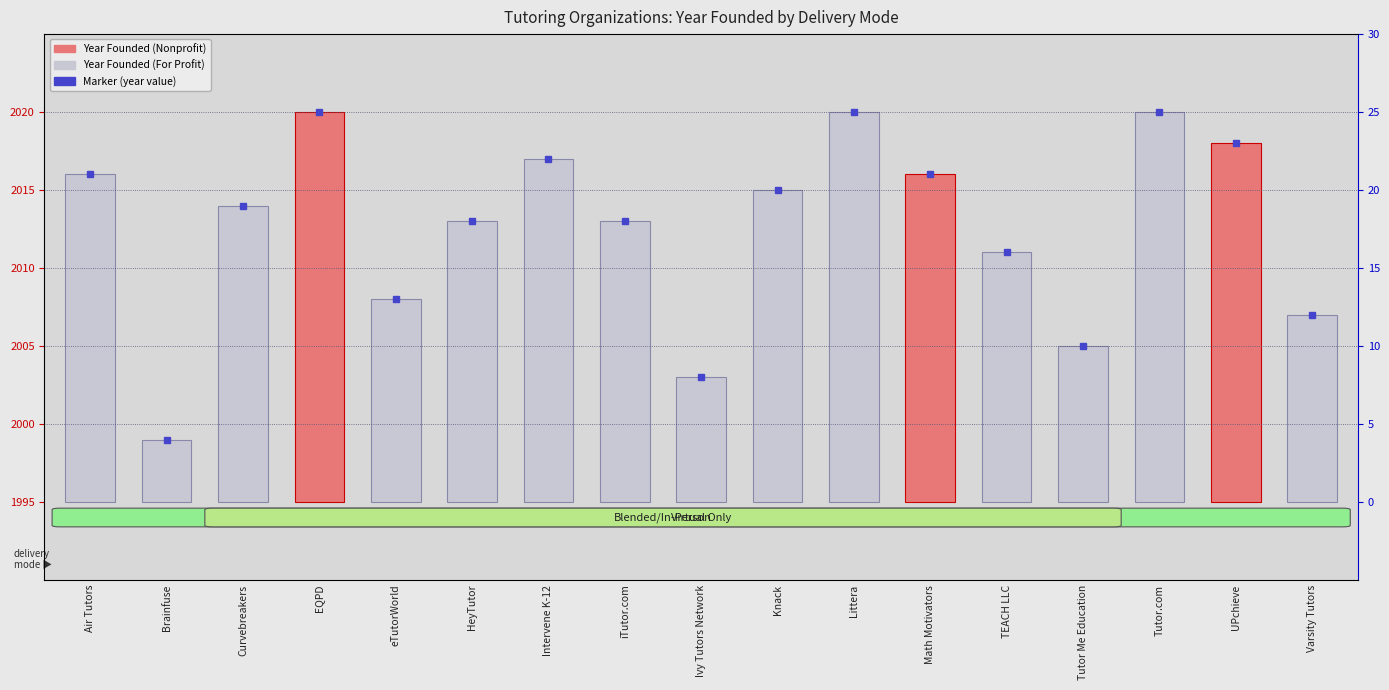

List the labels in order of value, smallest first.

Brainfuse, Ivy Tutors Network, Tutor Me Education, Varsity Tutors, eTutorWorld, TEACH LLC, HeyTutor, iTutor.com, Curvebreakers, Knack, Air Tutors, Math Motivators, Intervene K-12, UPchieve, EQPD, Littera, Tutor.com